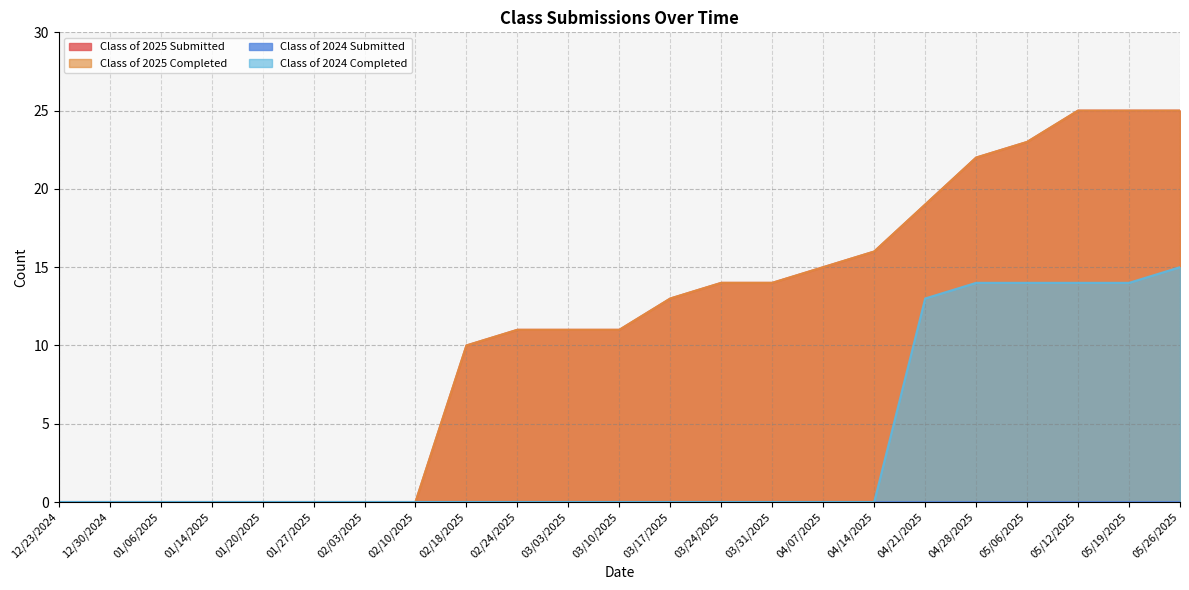

What is the highest value of the Class of 2025 Submitted series?

25